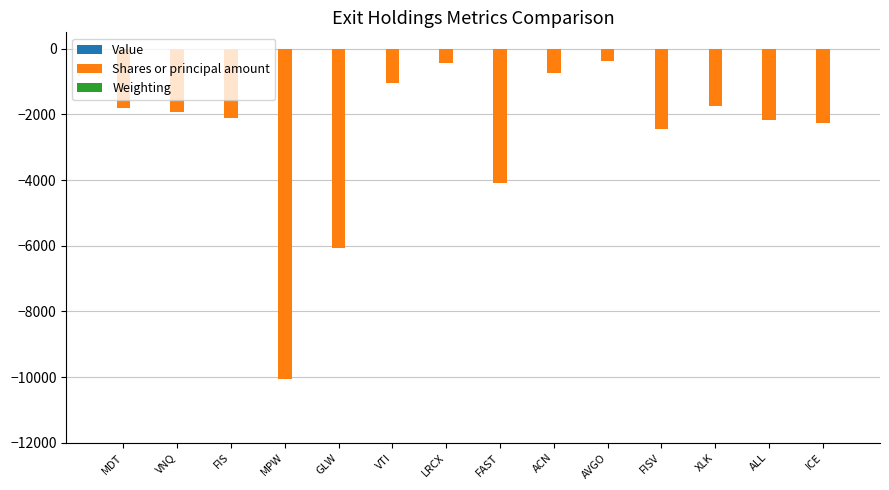

How many categories are shown in the chart?

14